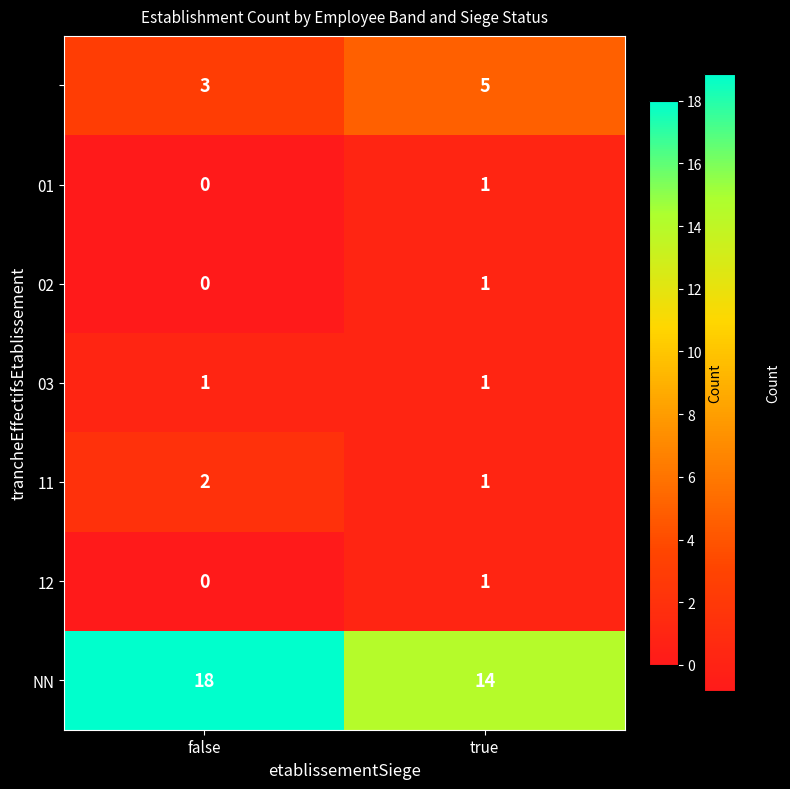

What is the total value across all series at true?

24